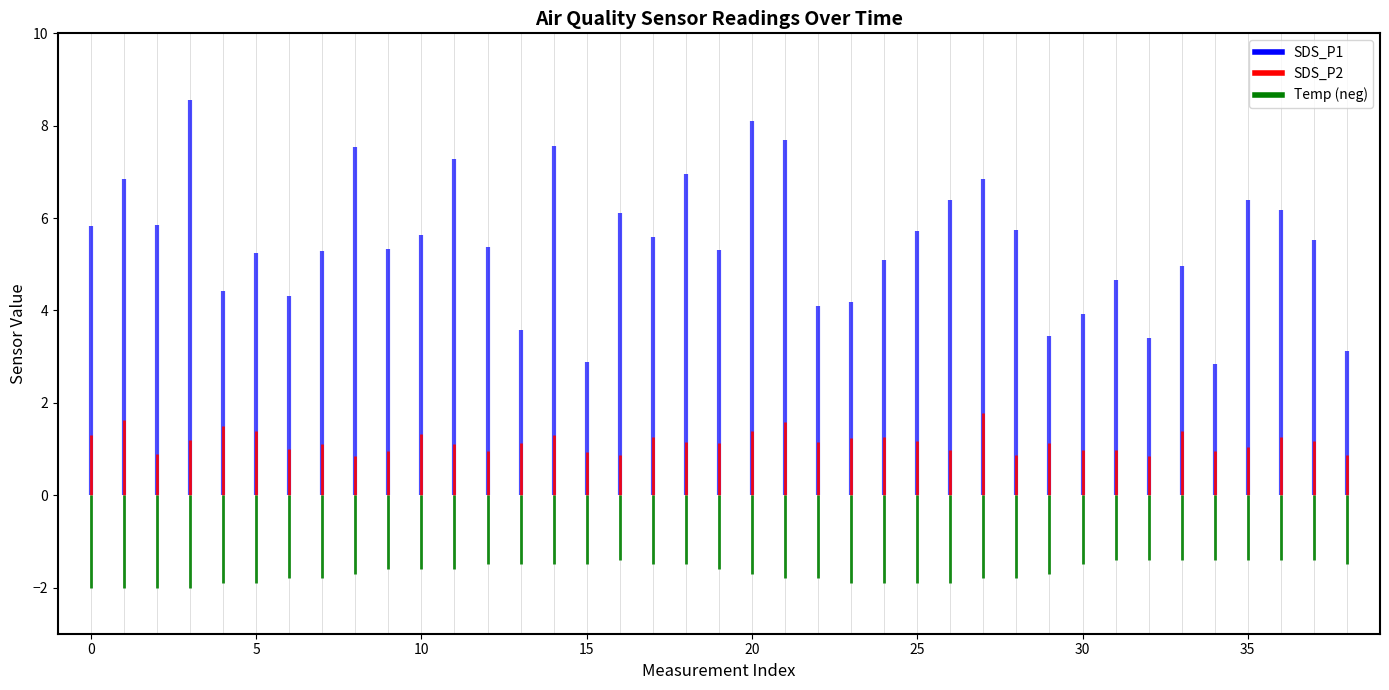

True or false: SDS_P1 has a value of 6.4 at 35.

True